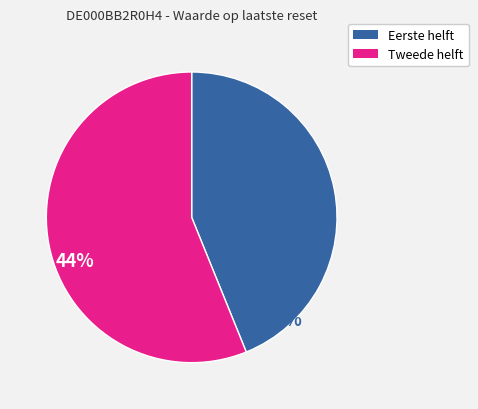

How many segments does this pie chart have?

2